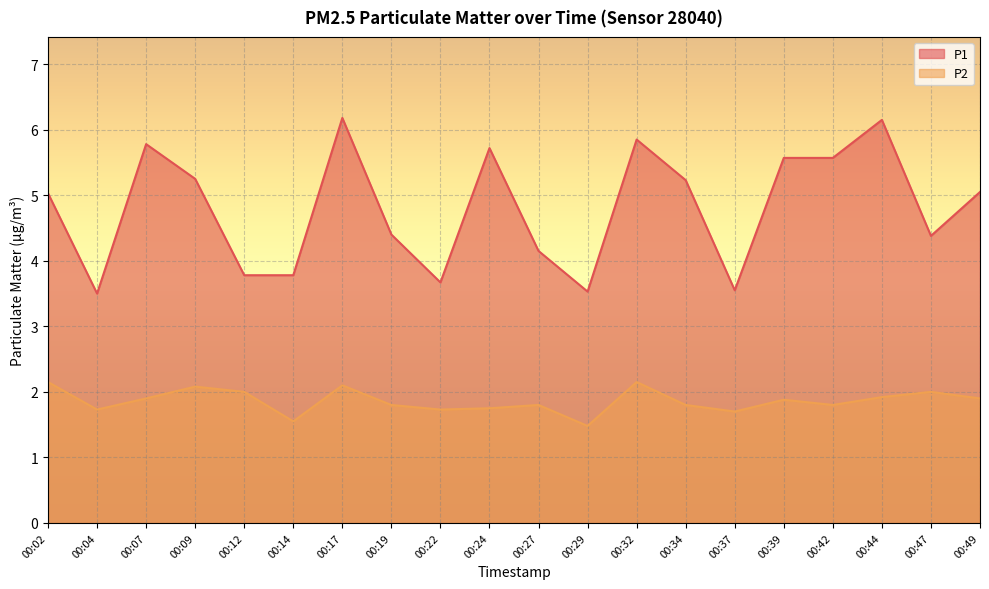

Count the number of data series in this chart.

2